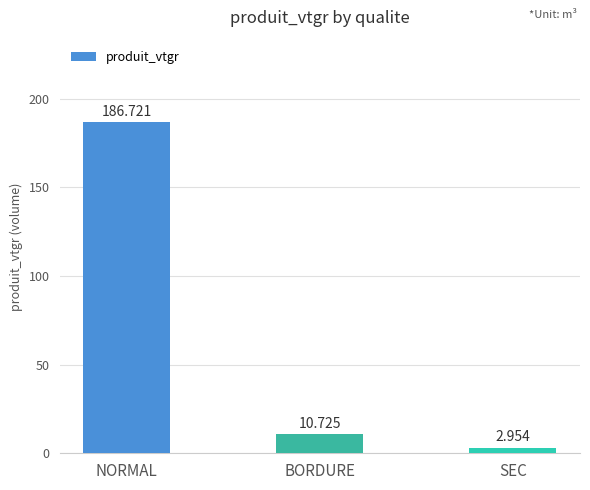

List the labels in order of value, largest first.

NORMAL, BORDURE, SEC